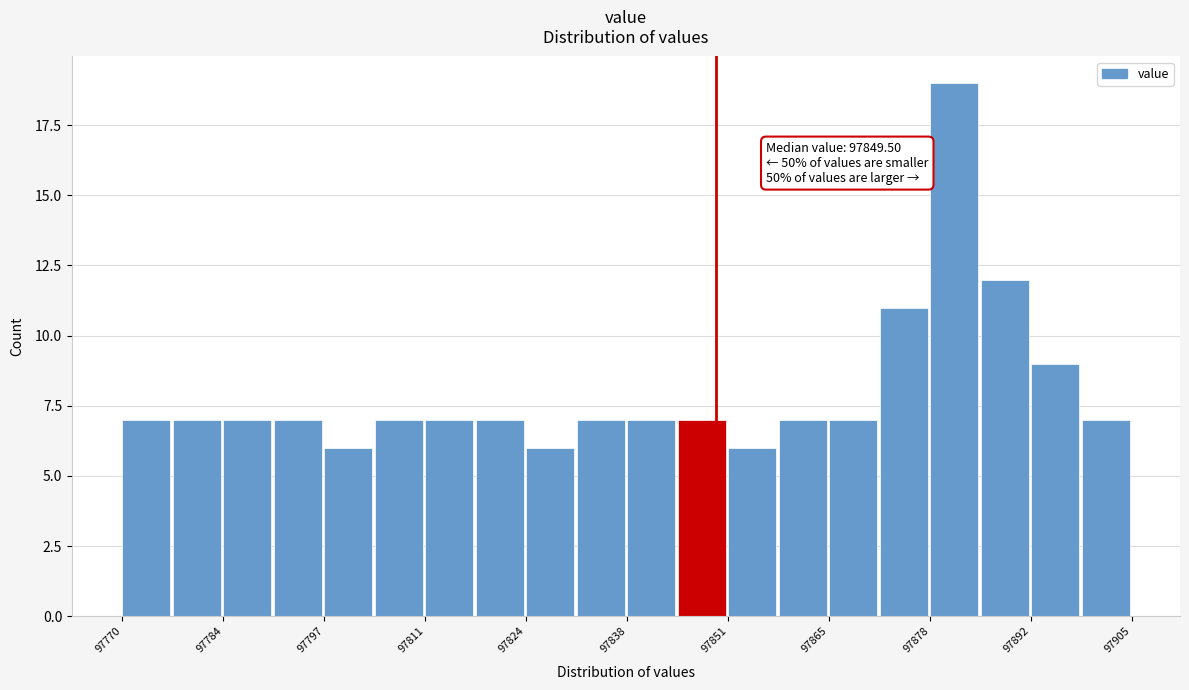

Read against the x-axis, roughly where is the centre of the tallest bar?

97882